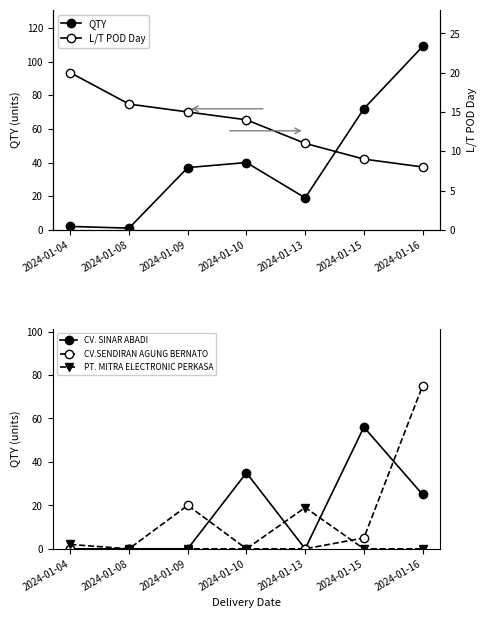

The value of CV.SENDIRAN AGUNG BERNATO at 2024-01-09 is 20. True or false?

True